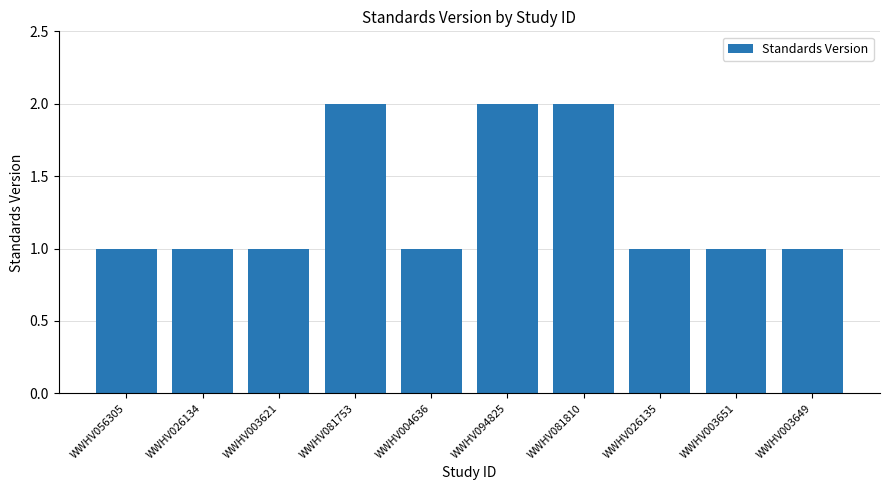

What is the sum of the values at WWHV026135 and WWHV081810?

3